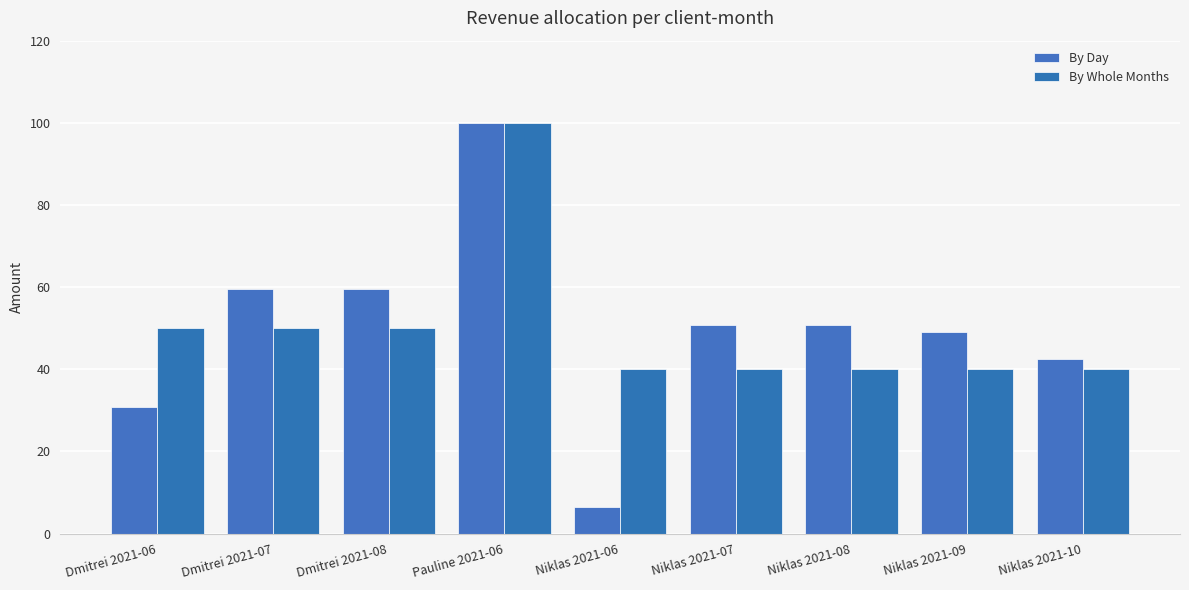

How many bars are there in total?

18